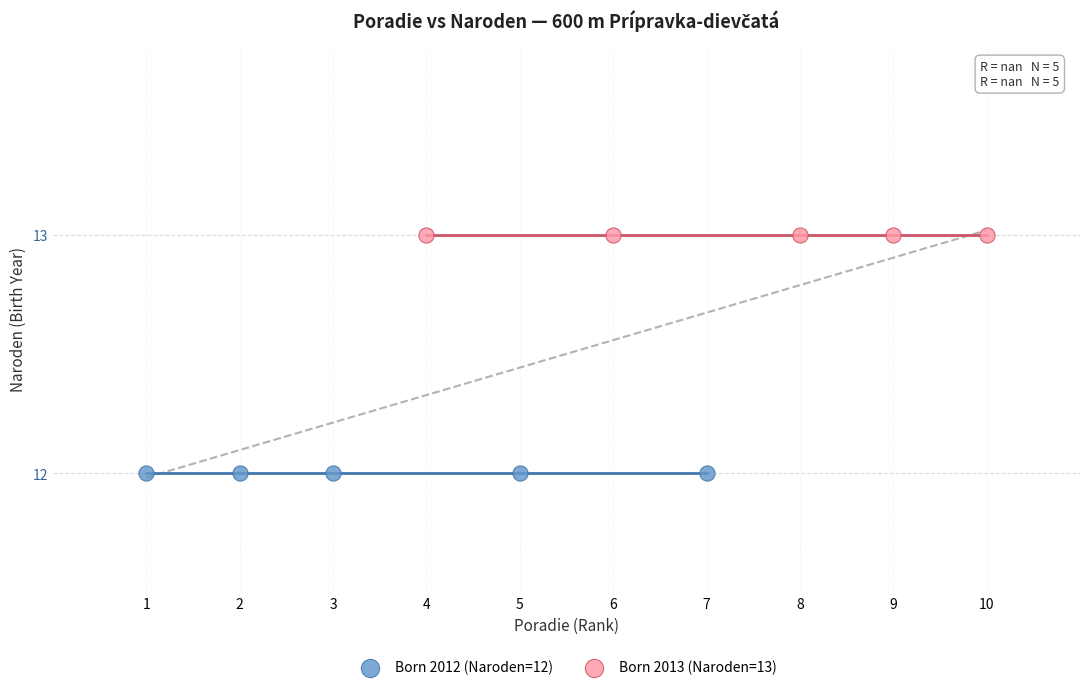

Which series reaches the maximum Y coordinate?

Born 2013 (Naroden=13)